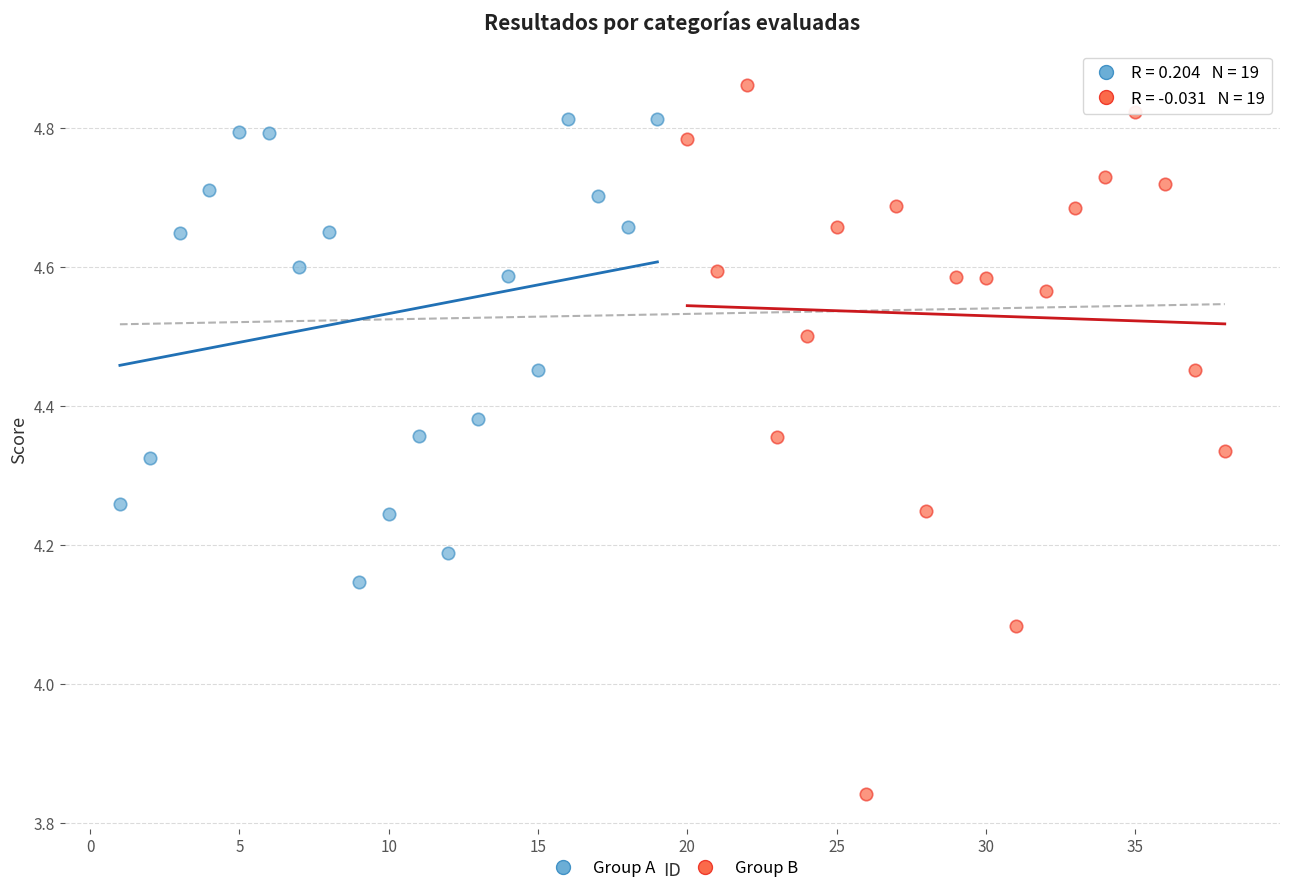

Which series has the widest spread of Y values?

Group B